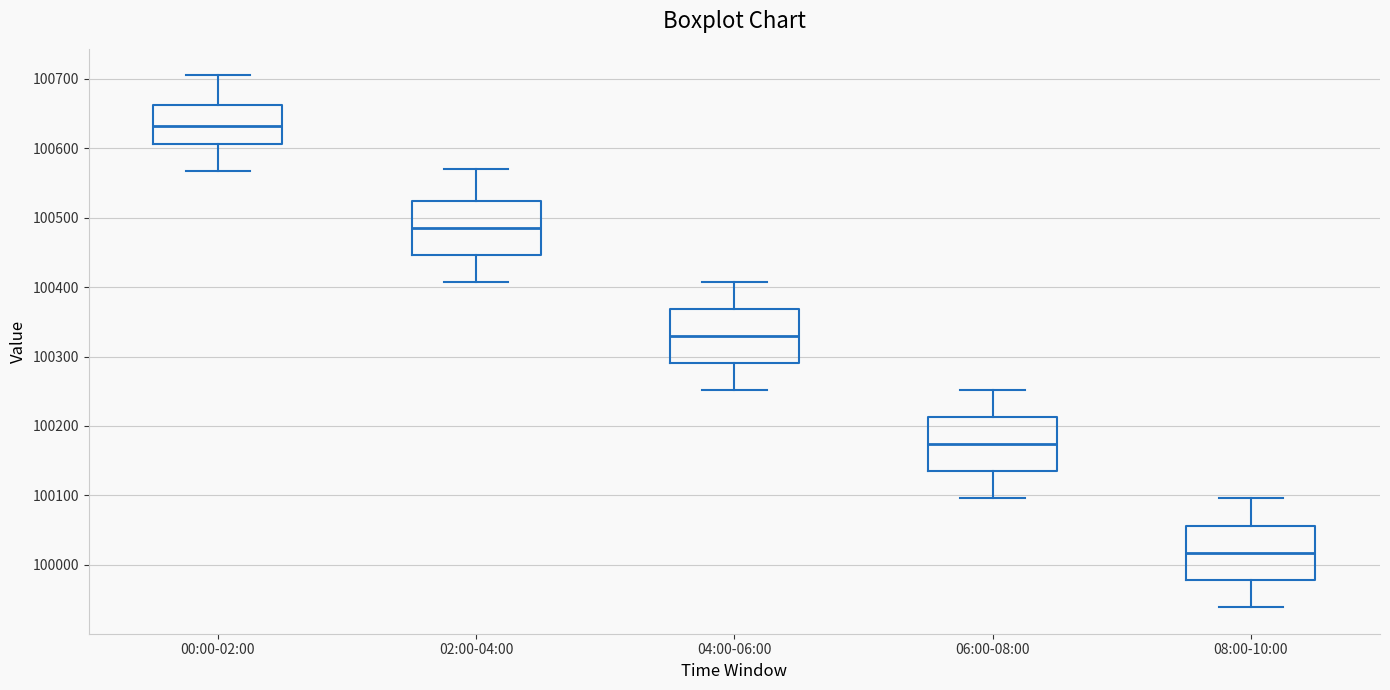

Which box's median line is the highest?

00:00-02:00